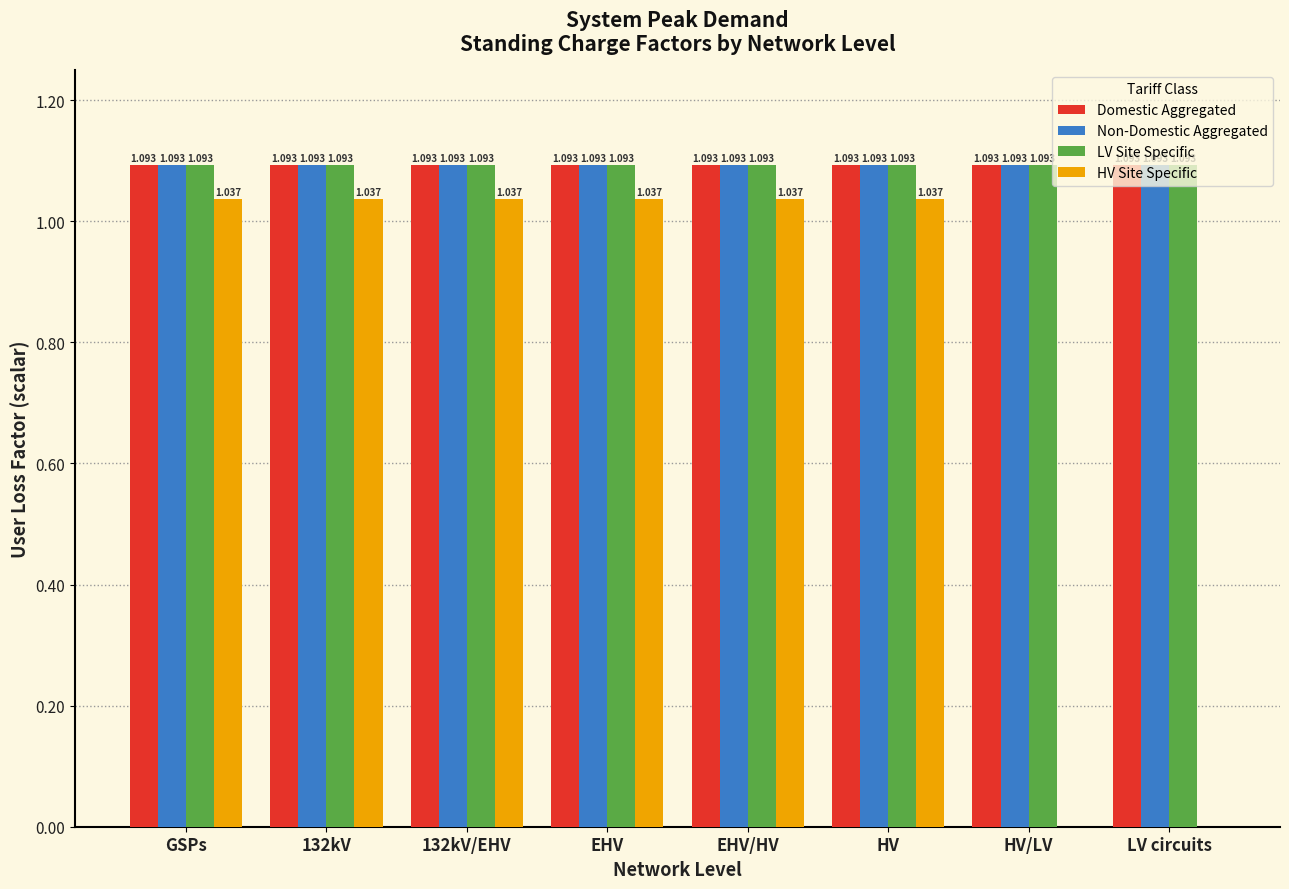

The HV Site Specific series shows 0.0 at LV circuits. True or false?

True